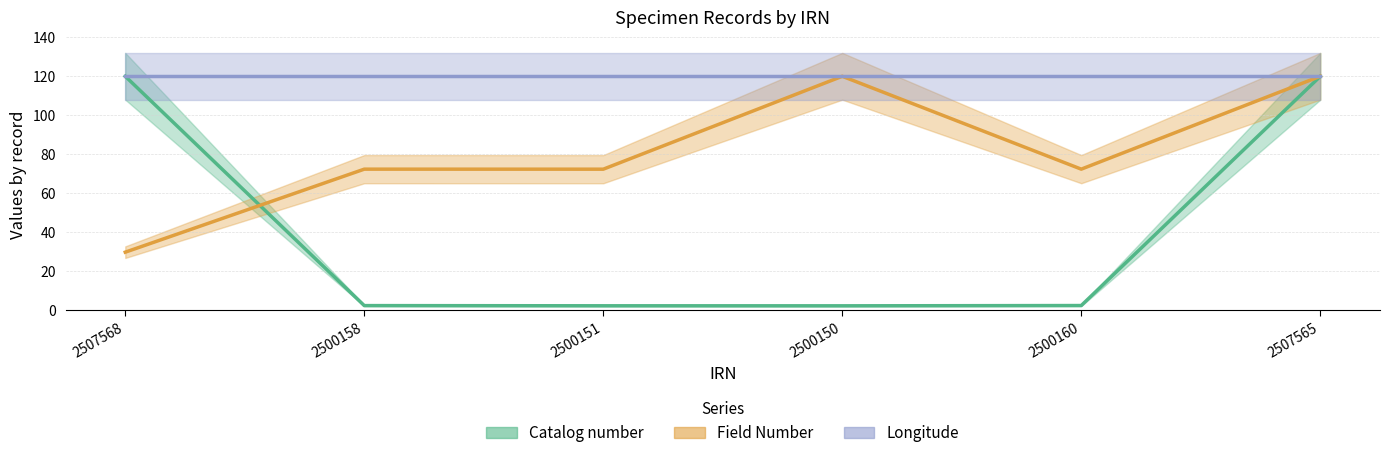

Which has a higher value, 2500158 or 2507568?

2507568